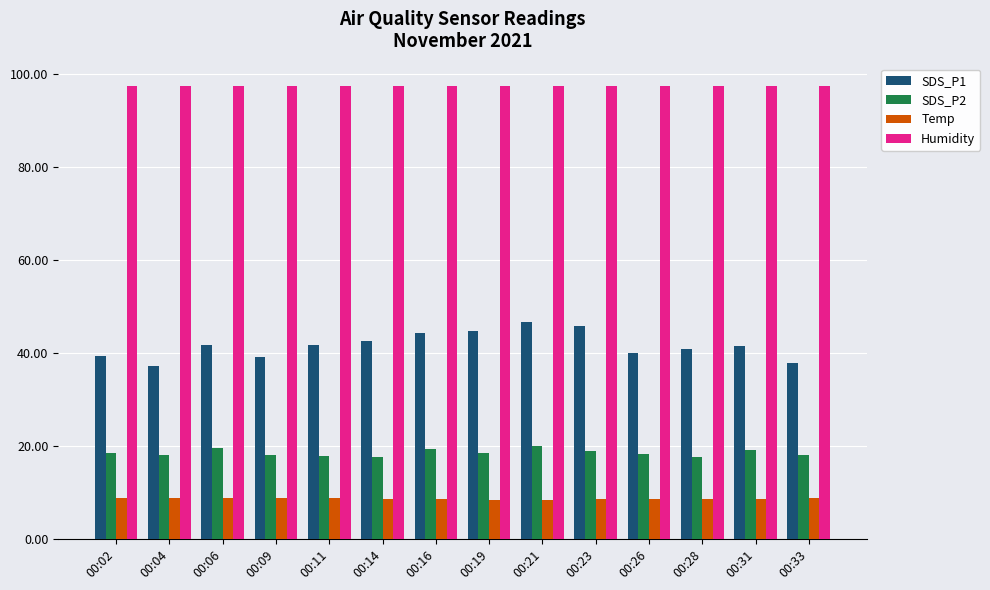

List the series in order of their peak value, lowest first.

Temp, SDS_P2, SDS_P1, Humidity